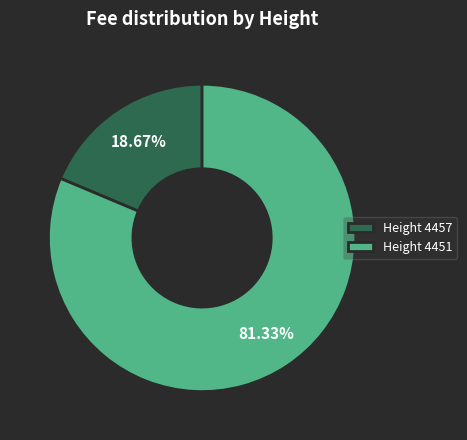

Is the sum of Height 4451 and Height 4457 greater than half?

Yes